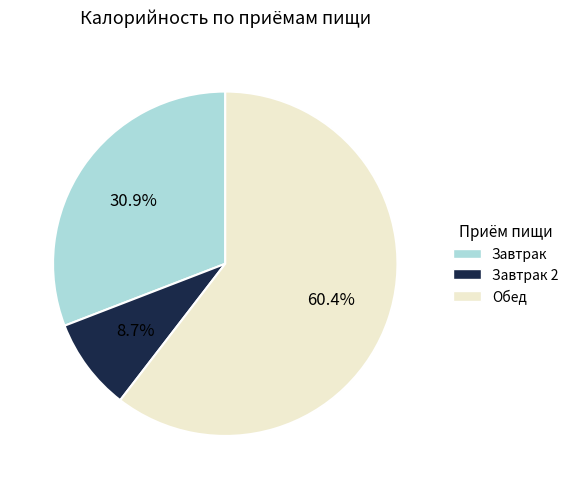

Is there any slice that represents more than half of the pie?

Yes